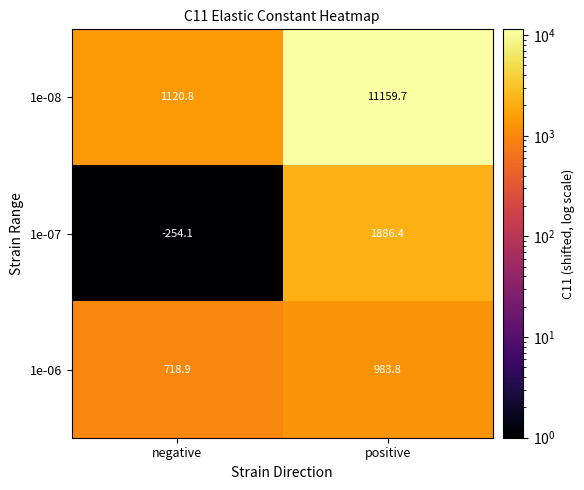

True or false: 1e-06 has a value of 718.9 at negative.

True